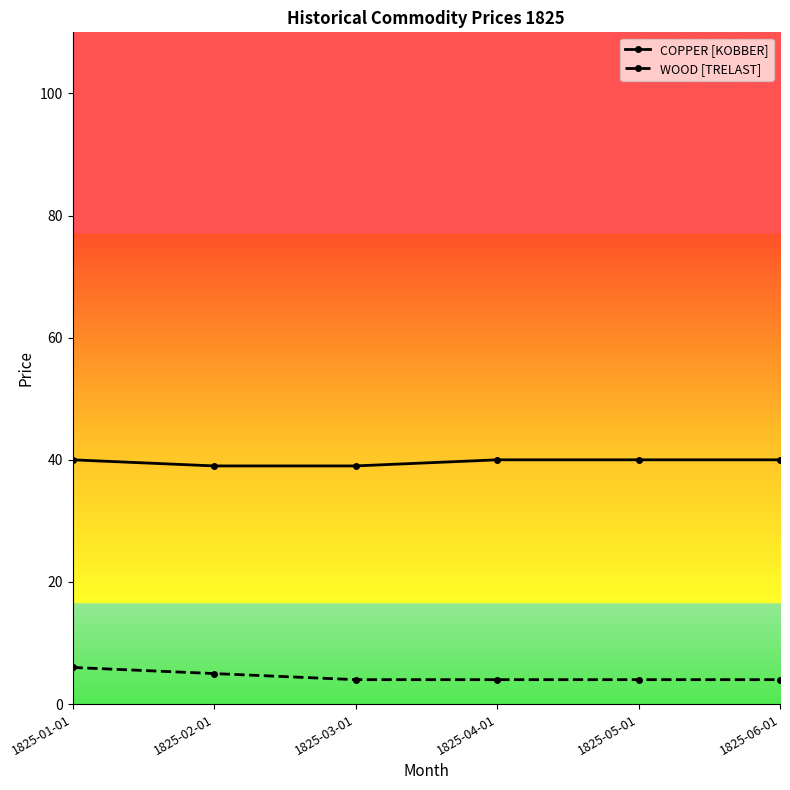

How many lines are shown in the chart?

2